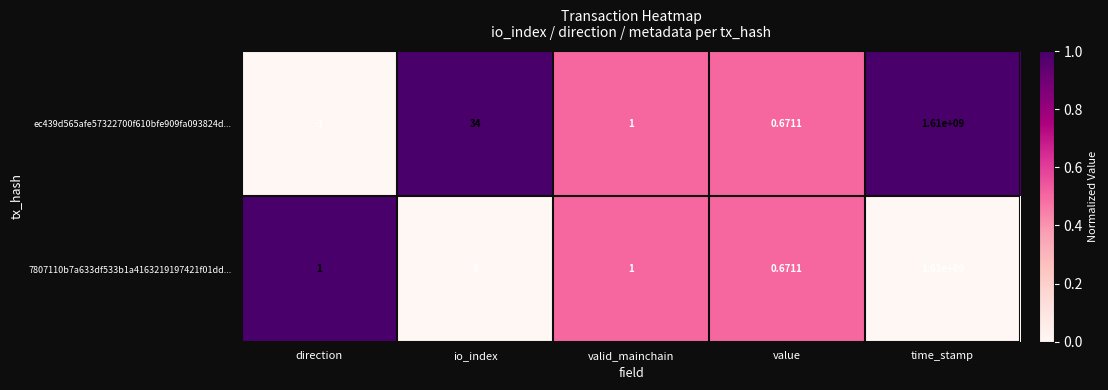

At which label is 7807110b7a633df533b1a4163219197421f01dd... closest to 805000000?

io_index